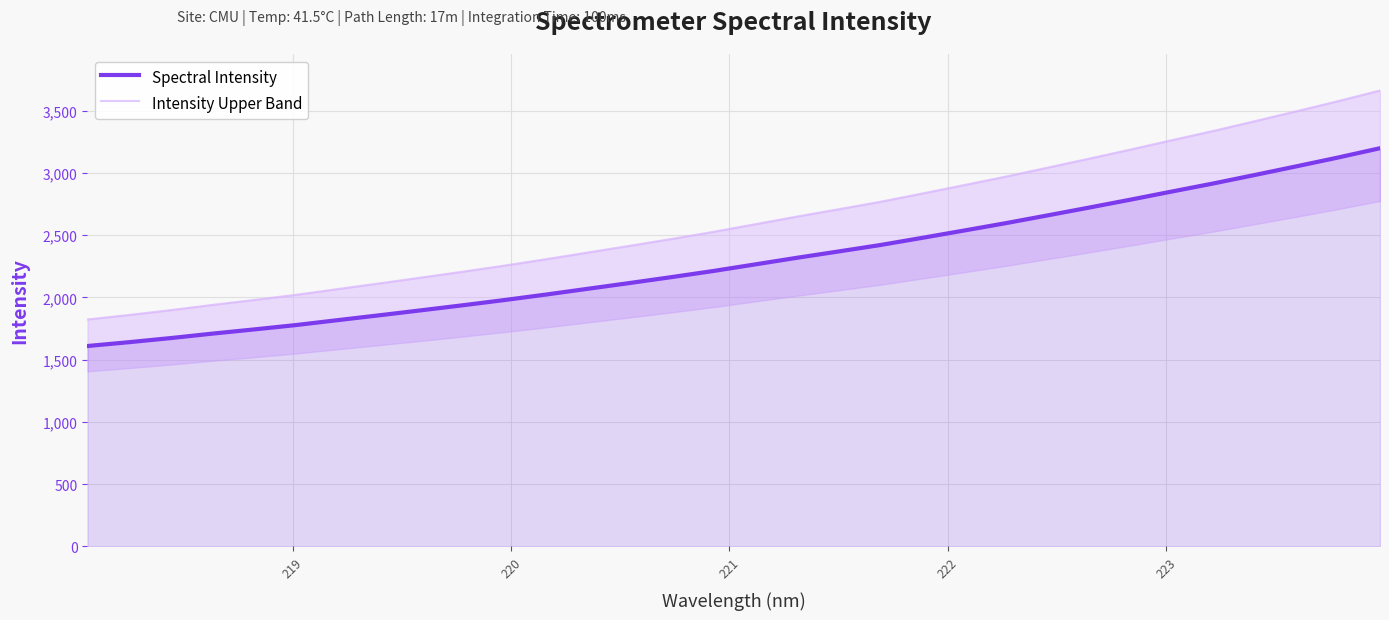

Reading left to right, list all the values displayed in this chart.

Spectral Intensity: 1609.9	1640.8	1673.8	1709.6	1743.3	1778.3	1817.8	1856.9	1896.9	1937.4	1979.5	2023.7	2070.0	2116.1	2163.5	2212.4	2265.2	2318.2	2369.1	2420.7	2478.1	2536.5	2595.7	2657.8	2720.8	2784.8	2850.6	2915.6	2984.1	3053.6	3124.4	3198.6
Intensity Upper Band: 1823.1	1859.6	1898.5	1940.6	1980.3	2021.4	2067.6	2113.3	2160.0	2207.4	2256.4	2307.8	2361.6	2415.2	2470.2	2526.9	2588.0	2649.3	2708.3	2767.9	2834.2	2901.5	2969.7	3041.3	3113.7	3187.4	3263.0	3337.8	3416.4	3496.1	3577.4	3662.4